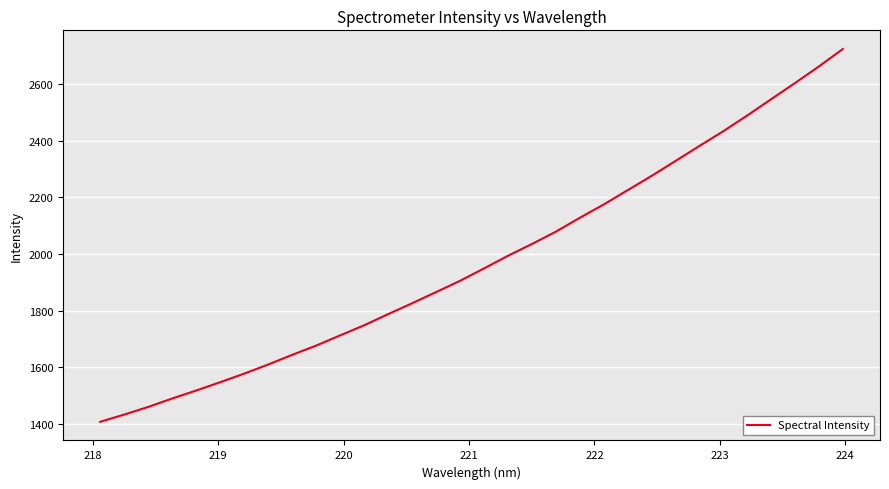

What is the difference between the maximum and minimum values?

1315.7